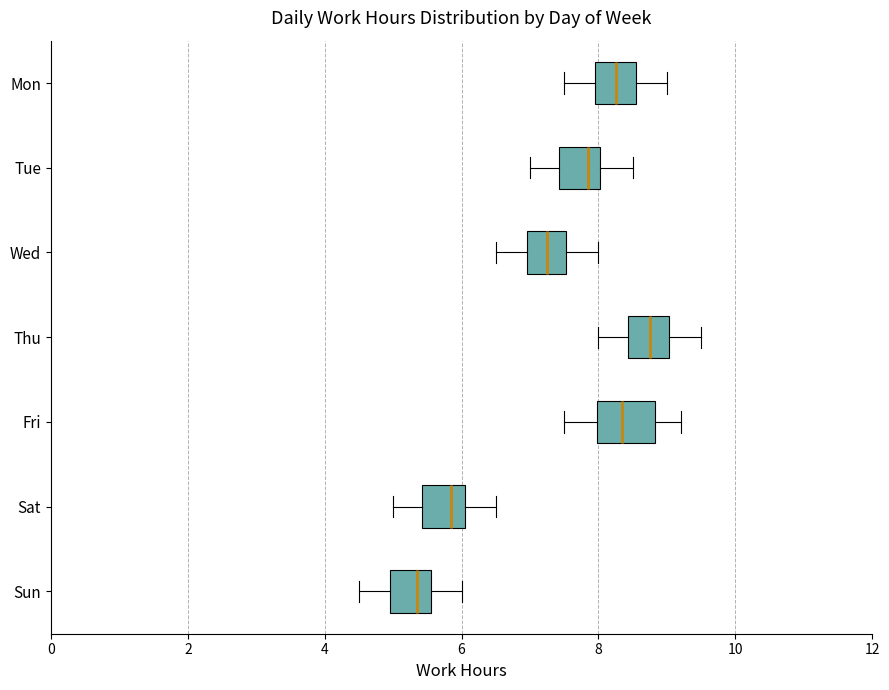

Reading bottom to top, transcribe this box plot: for each box, give where its median line is, the range the box spans, and where its two whiskers end, as read against the x-axis. The values are not printed on the chart, so give them approximately, as read against the axis.

Sun: median 5.4, box 5.0 to 5.6, whiskers 4.6 to 6.0
Sat: median 5.8, box 5.4 to 6.0, whiskers 5.0 to 6.6
Fri: median 8.4, box 8.0 to 8.8, whiskers 7.6 to 9.2
Thu: median 8.8, box 8.4 to 9.0, whiskers 8.0 to 9.6
Wed: median 7.2, box 7.0 to 7.6, whiskers 6.6 to 8.0
Tue: median 7.8, box 7.4 to 8.0, whiskers 7.0 to 8.6
Mon: median 8.2, box 8.0 to 8.6, whiskers 7.6 to 9.0